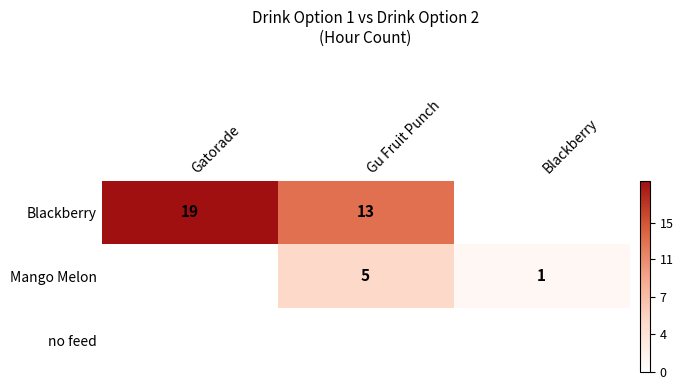

True or false: Mango Melon has a value of 5 at Gu Fruit Punch.

True